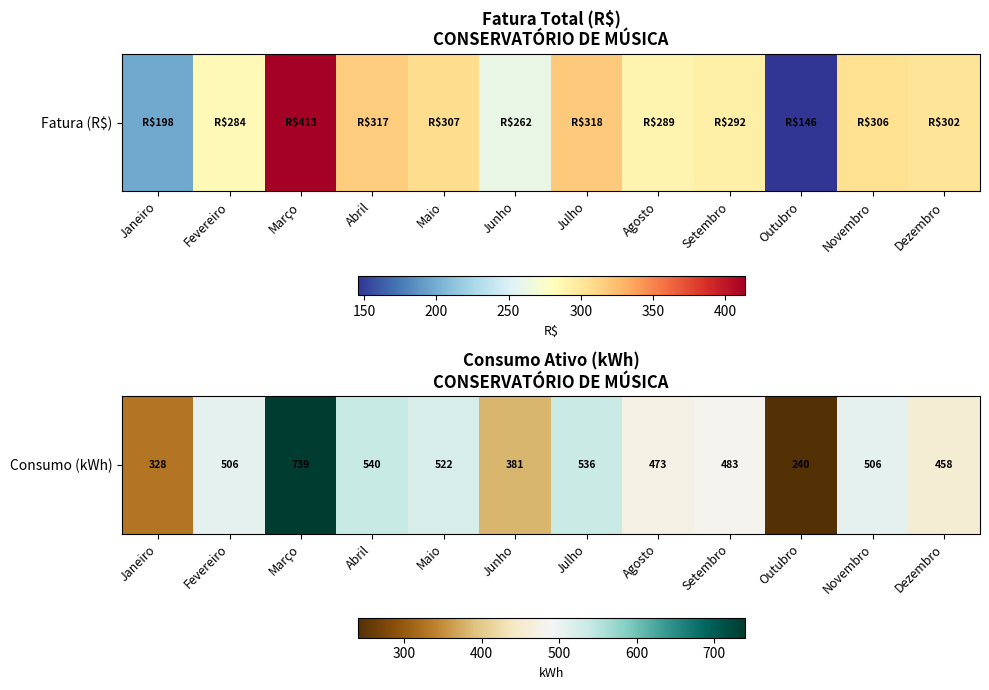

What is the ratio of the value at Outubro to the value at Dezembro?

0.5